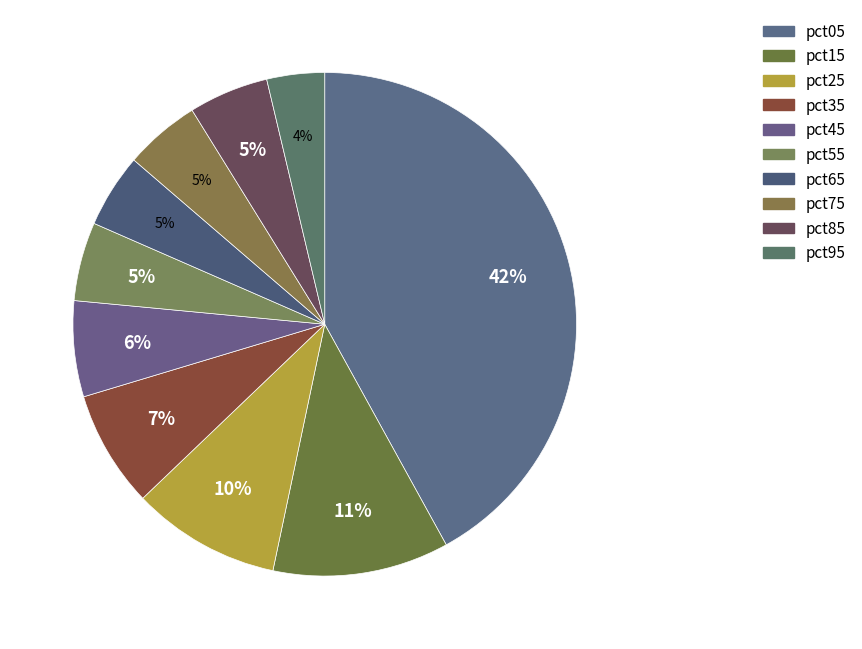

How many slices are in this pie chart?

10